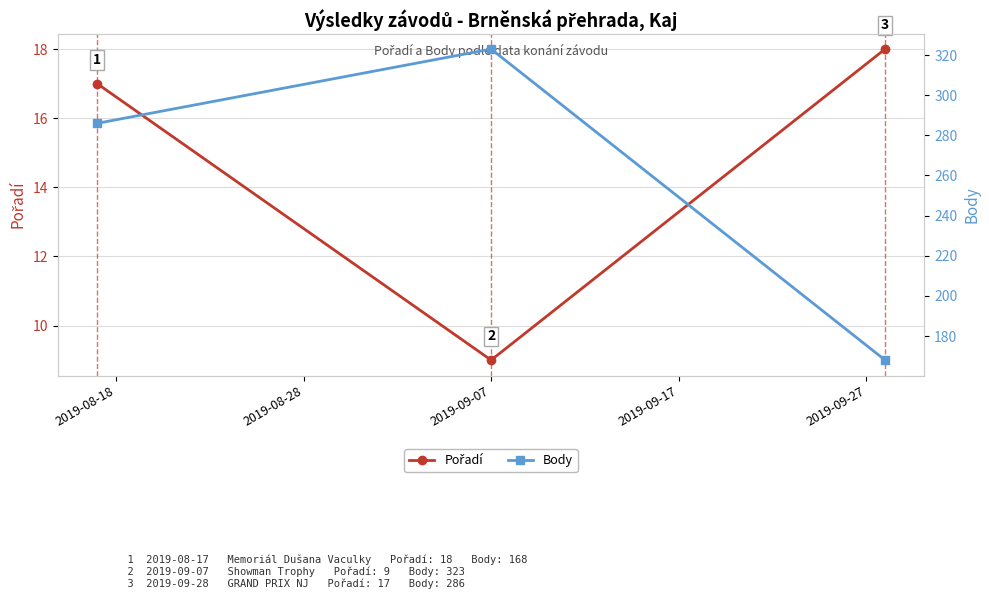

Reading right to left, what are all the values shown in this chart?

Pořadí: 18	9	17
Body: 168	323	286